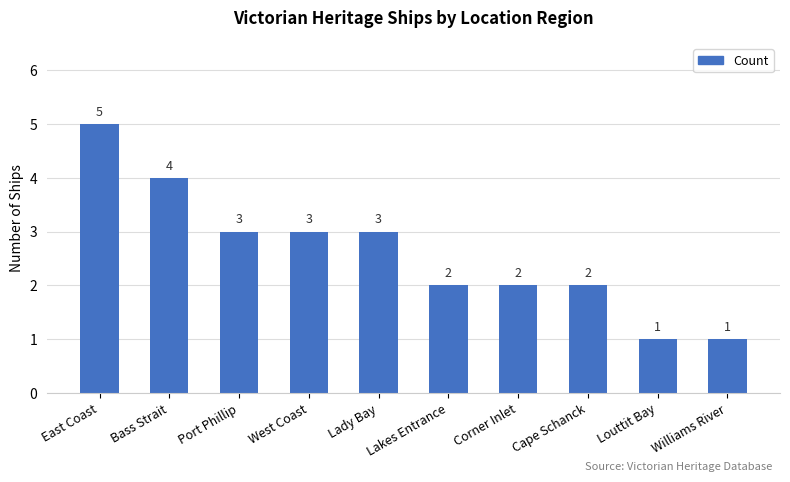

What is the change in value from West Coast to Louttit Bay?

-2